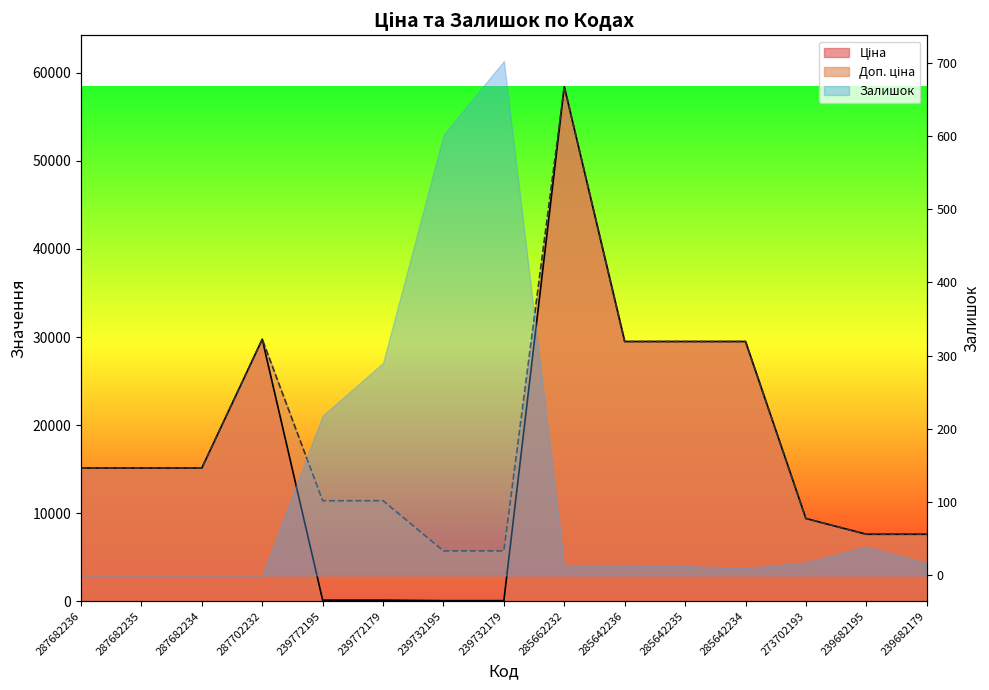

Is it true that Доп. ціна equals 15120.0 at 287682234?

True